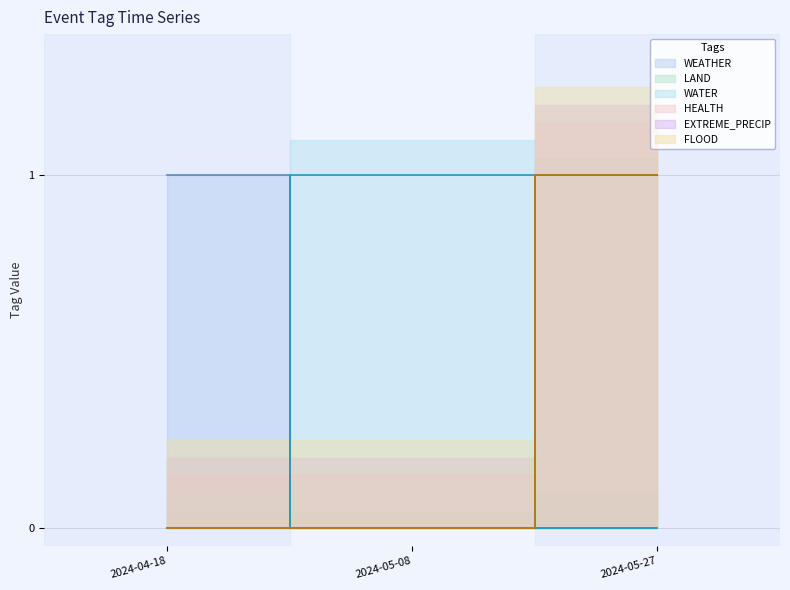

Between 2024-05-27 and 2024-05-08, which is larger?

2024-05-27